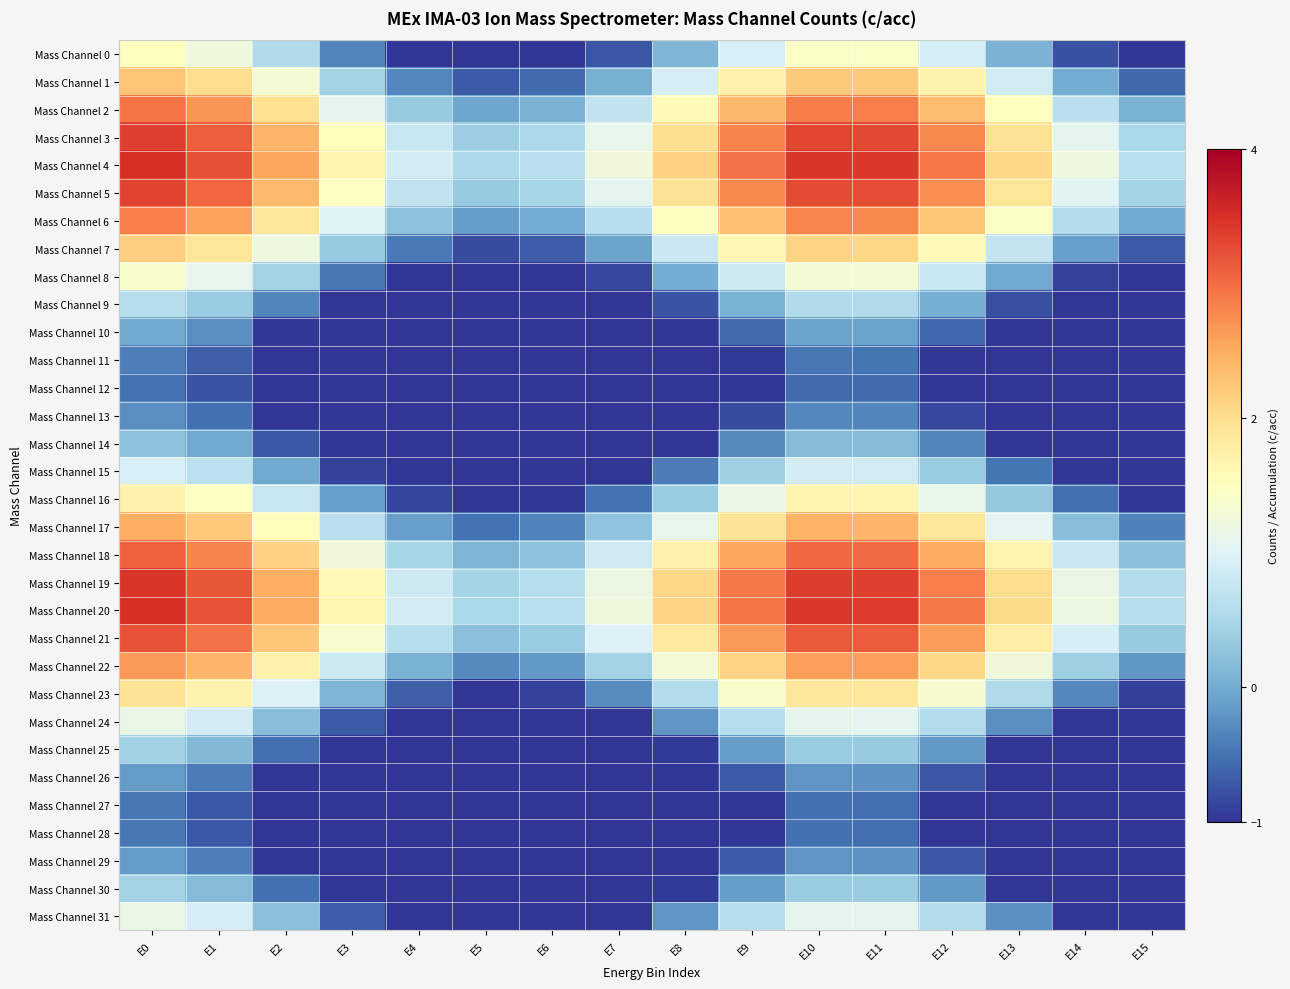

Which has a higher value, E1 or E2?

E1